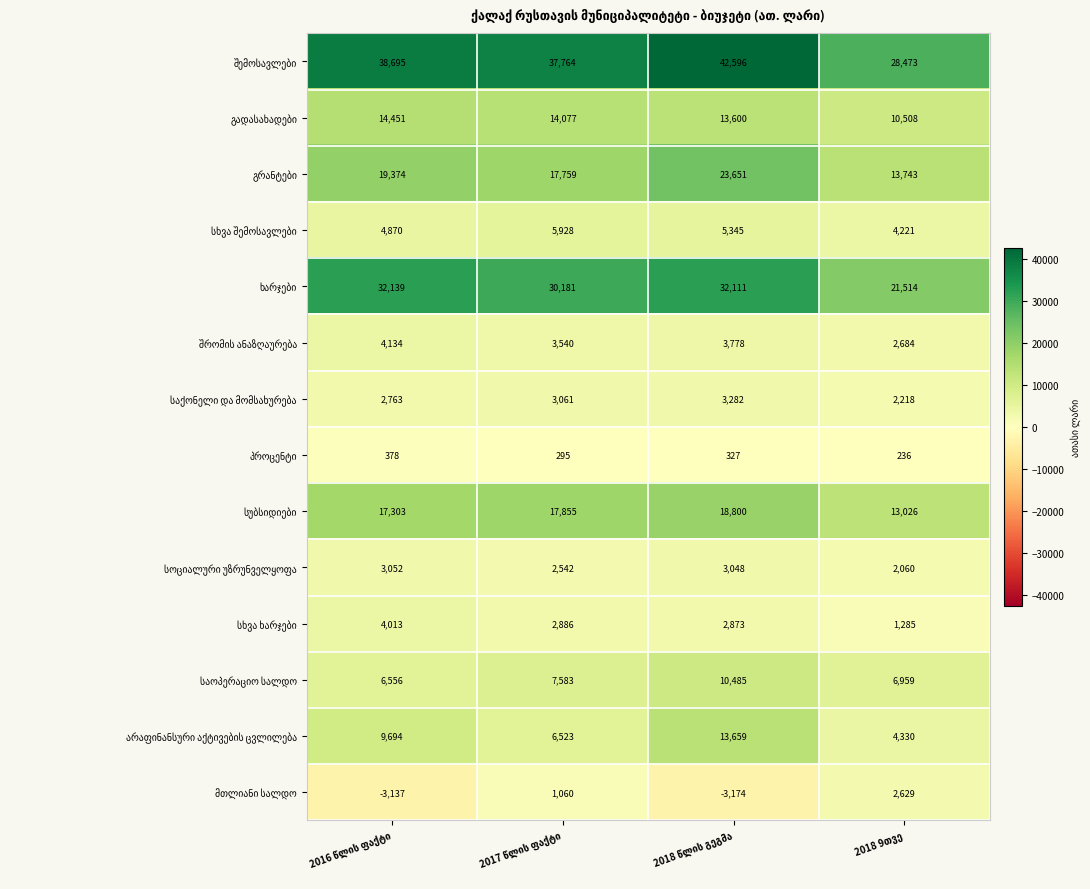

What is the minimum value shown in the chart?

-3174